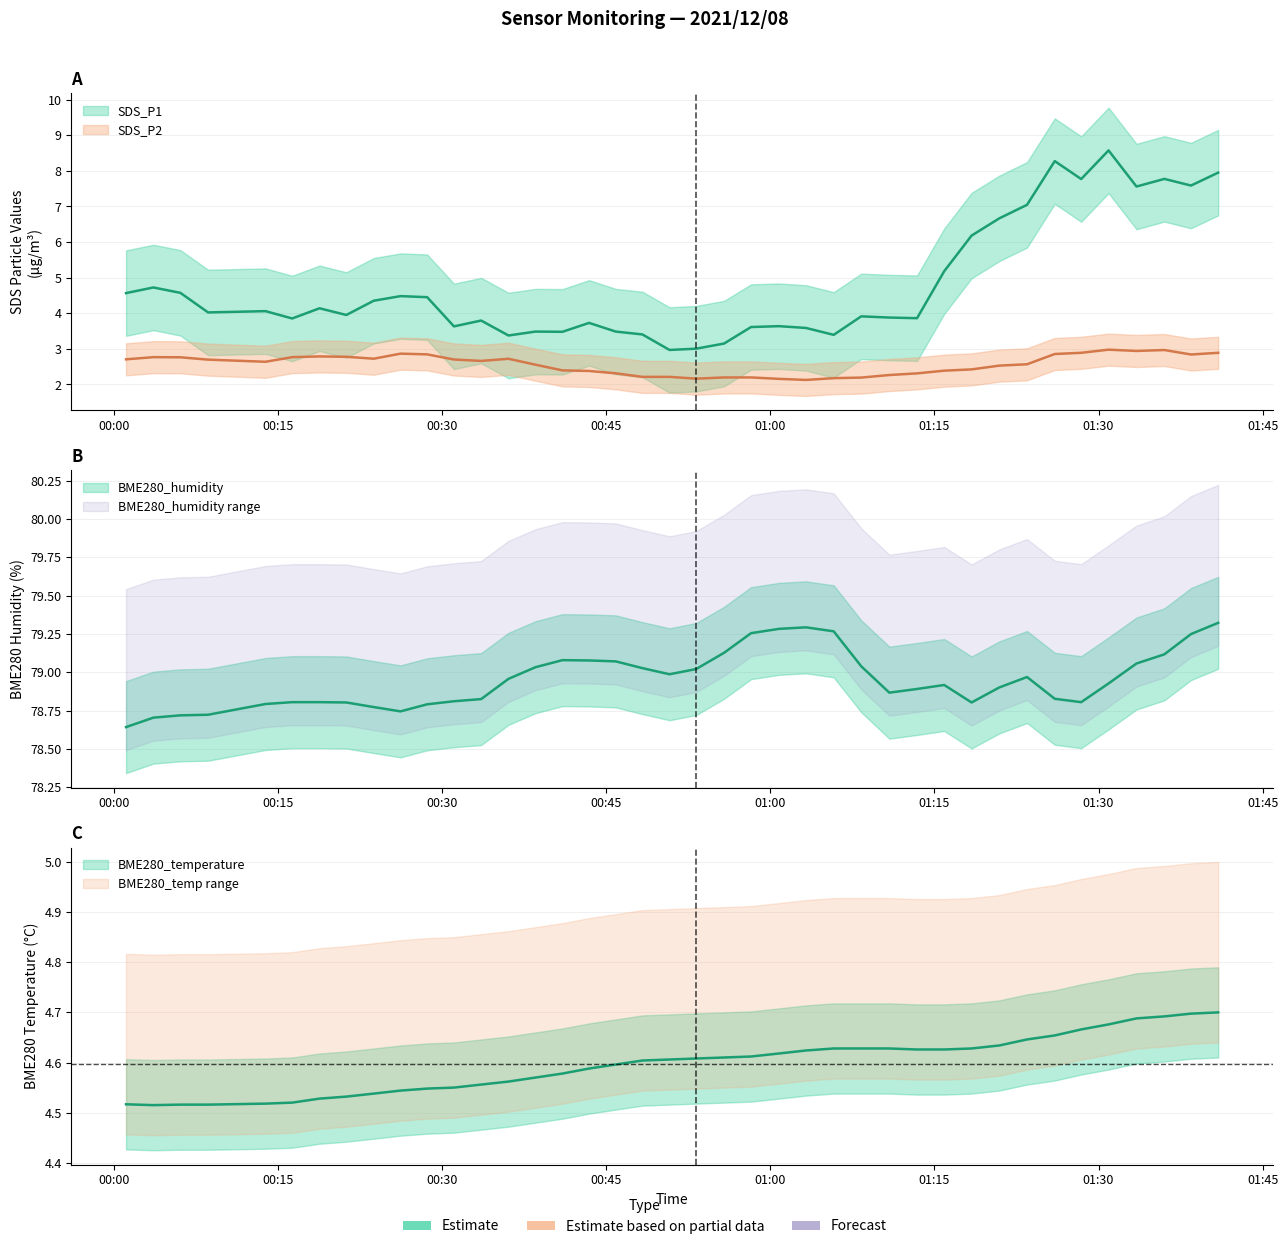

What is the minimum value shown in the chart?

1.8